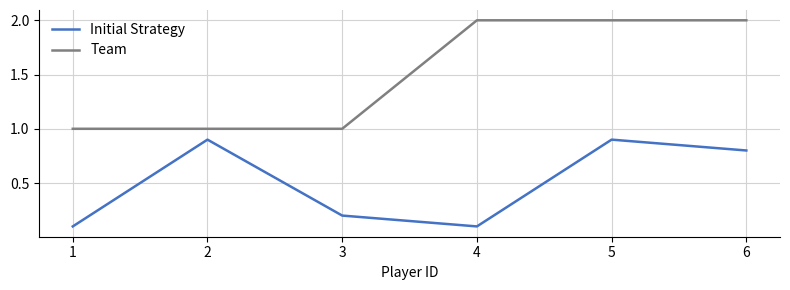

Is it true that Team equals 3.5 at 4?

False